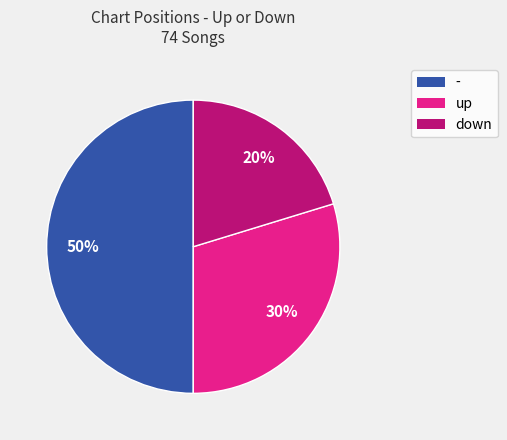

True or false: up accounts for 43% of the total.

False